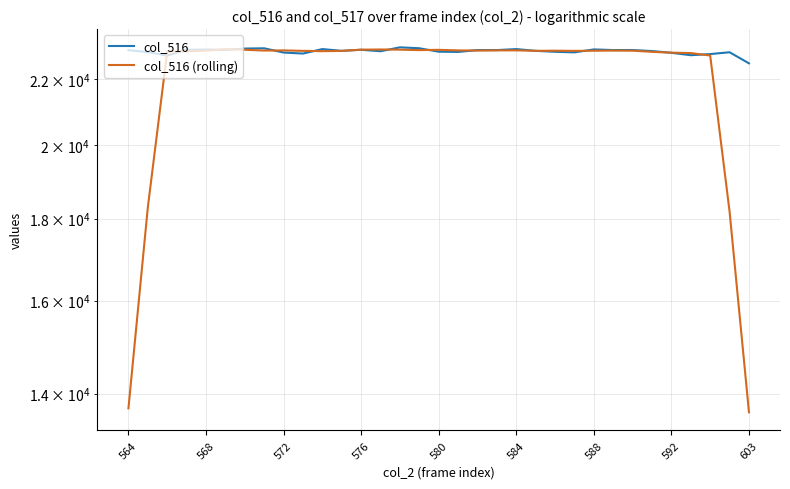

How many data points in col_516 are less than 22902?

15